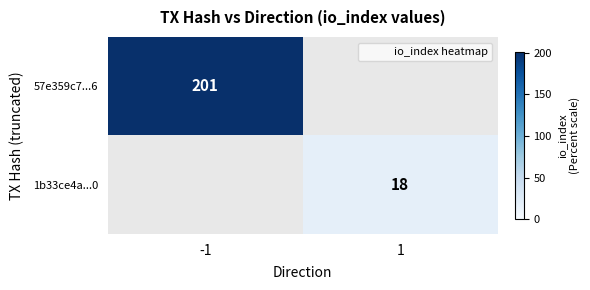

How many values in 57e359c7...6 are above zero?

1